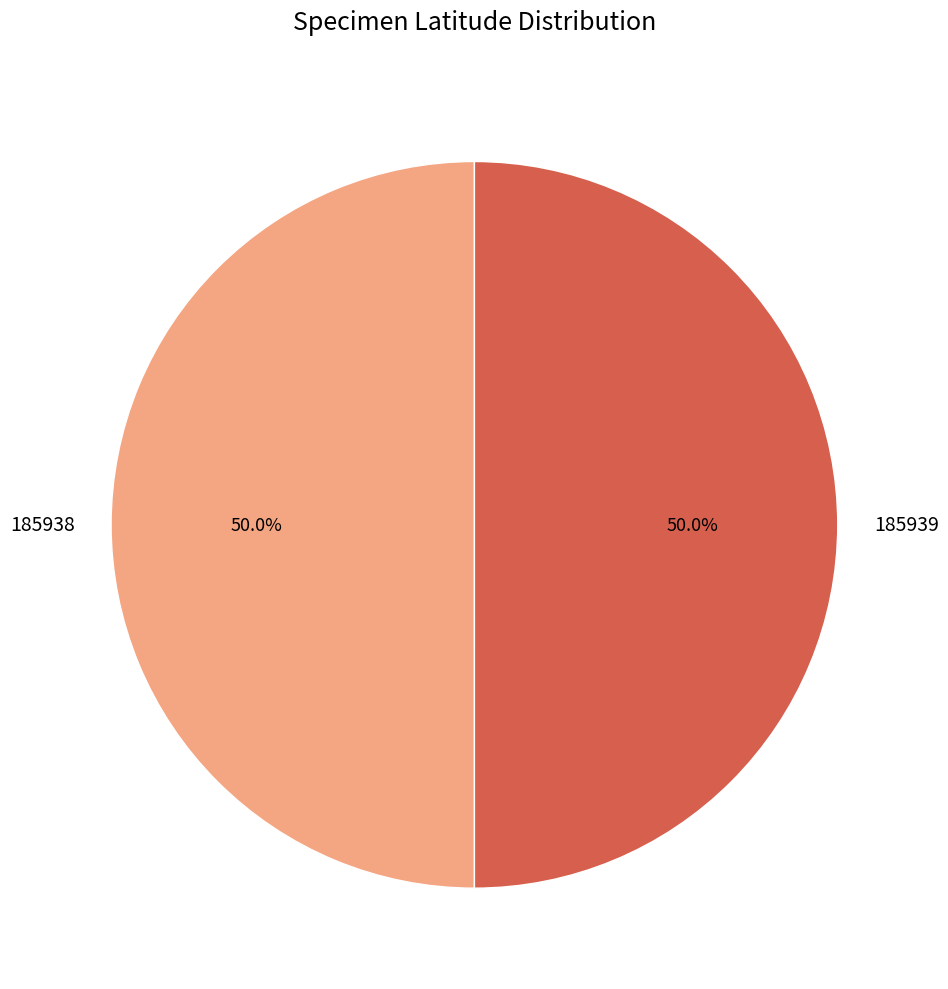

To the nearest percent, what portion does 185939 represent?

50%